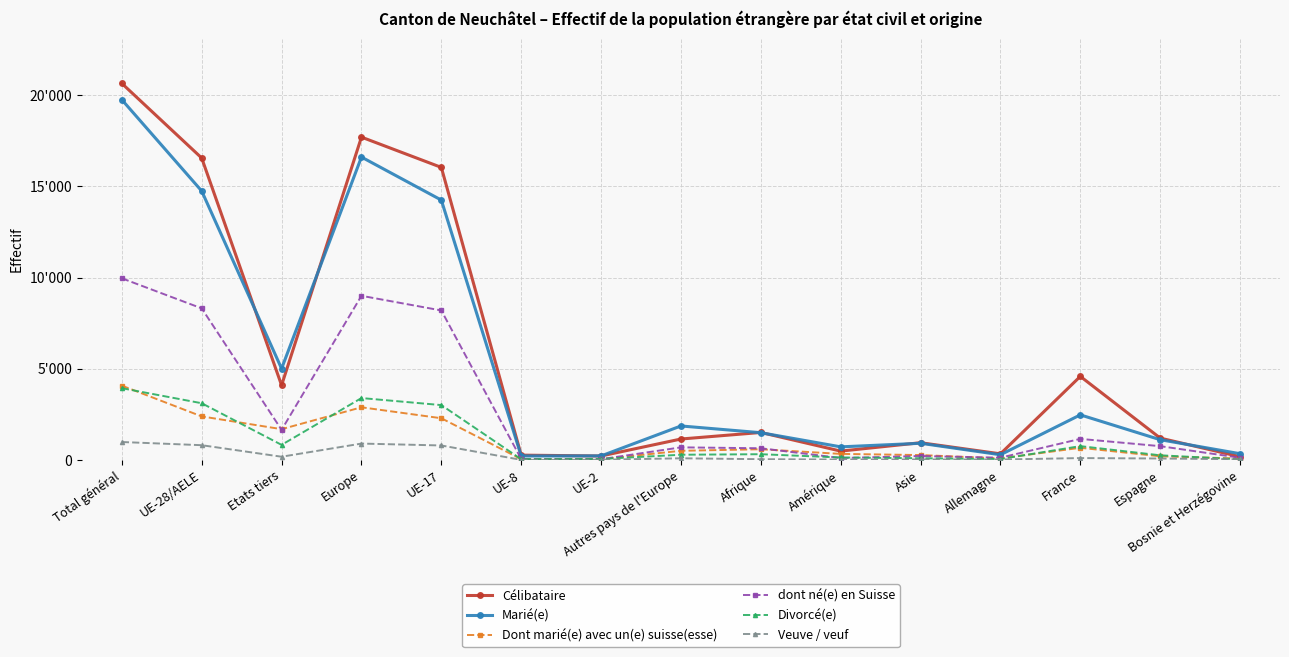

What are all the series names shown in the legend?

Célibataire, Marié(e), Dont marié(e) avec un(e) suisse(esse), dont né(e) en Suisse, Divorcé(e), Veuve / veuf